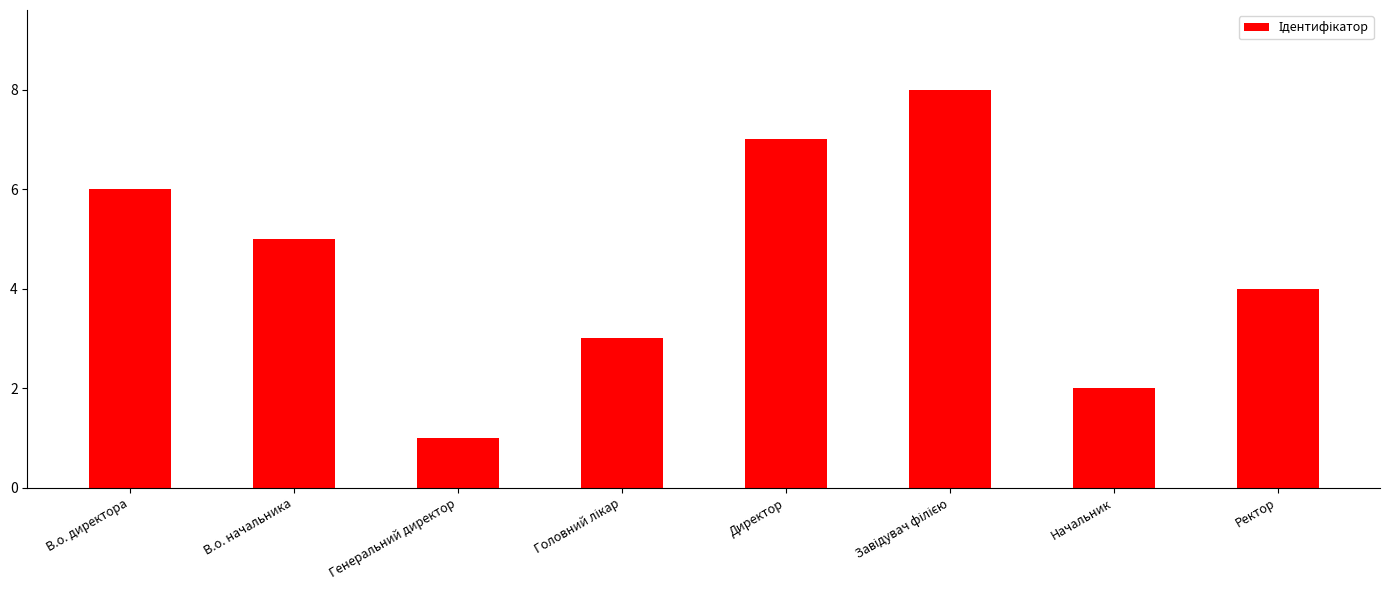

What is the label of the 6th bar from the right?

Генеральний директор